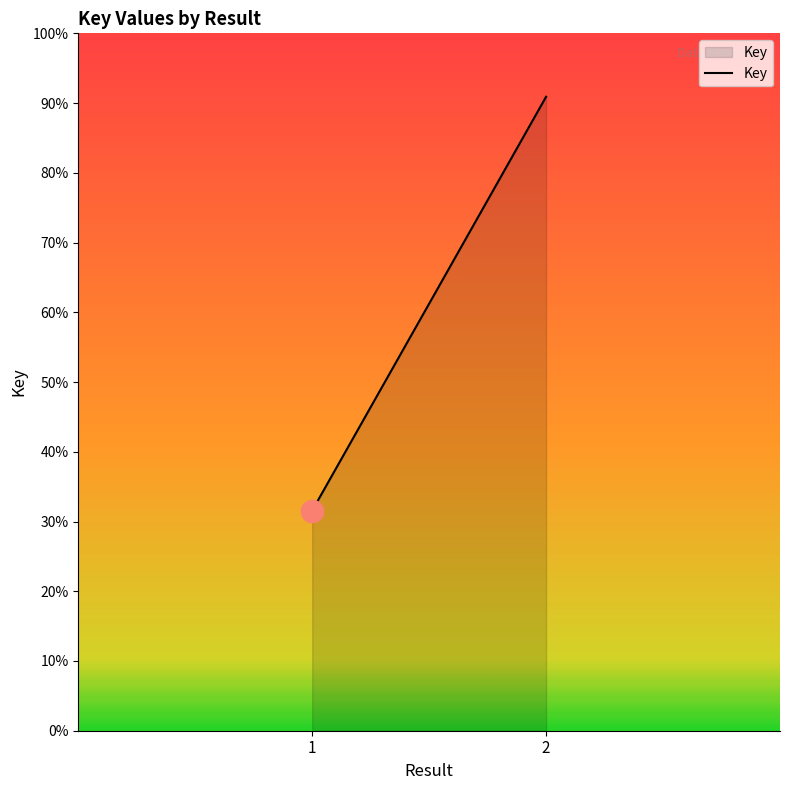

Count the values in the range 163736274 to 471633004.

2